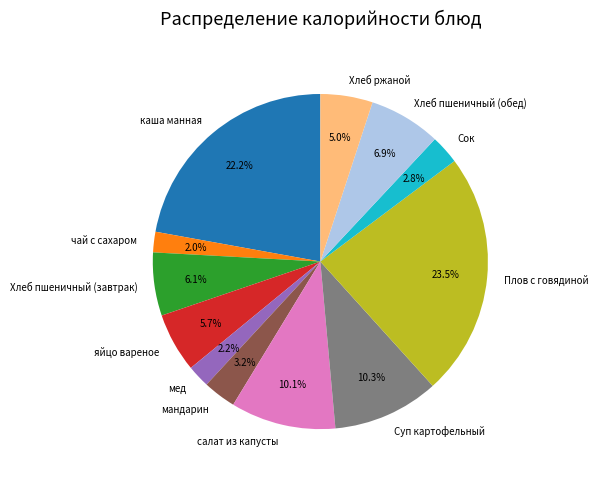

How many slices are in this pie chart?

12